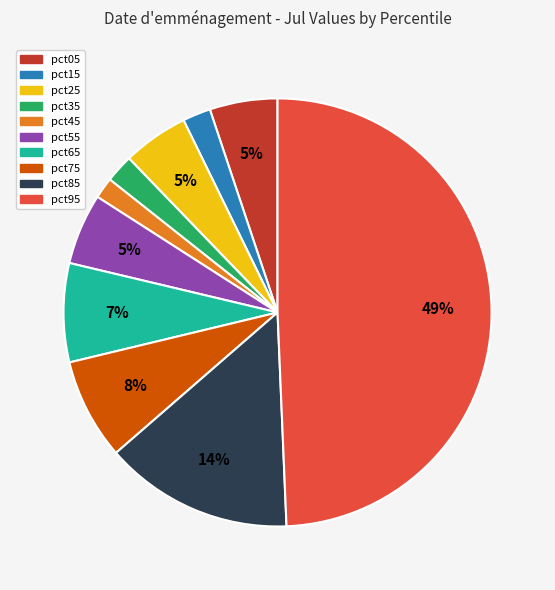

To the nearest percent, what percentage of the pie is pct45?

2%